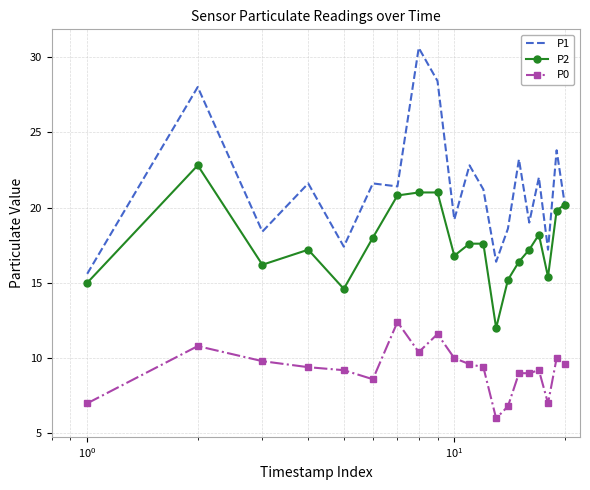

Which series has the largest range (max minus min)?

P1